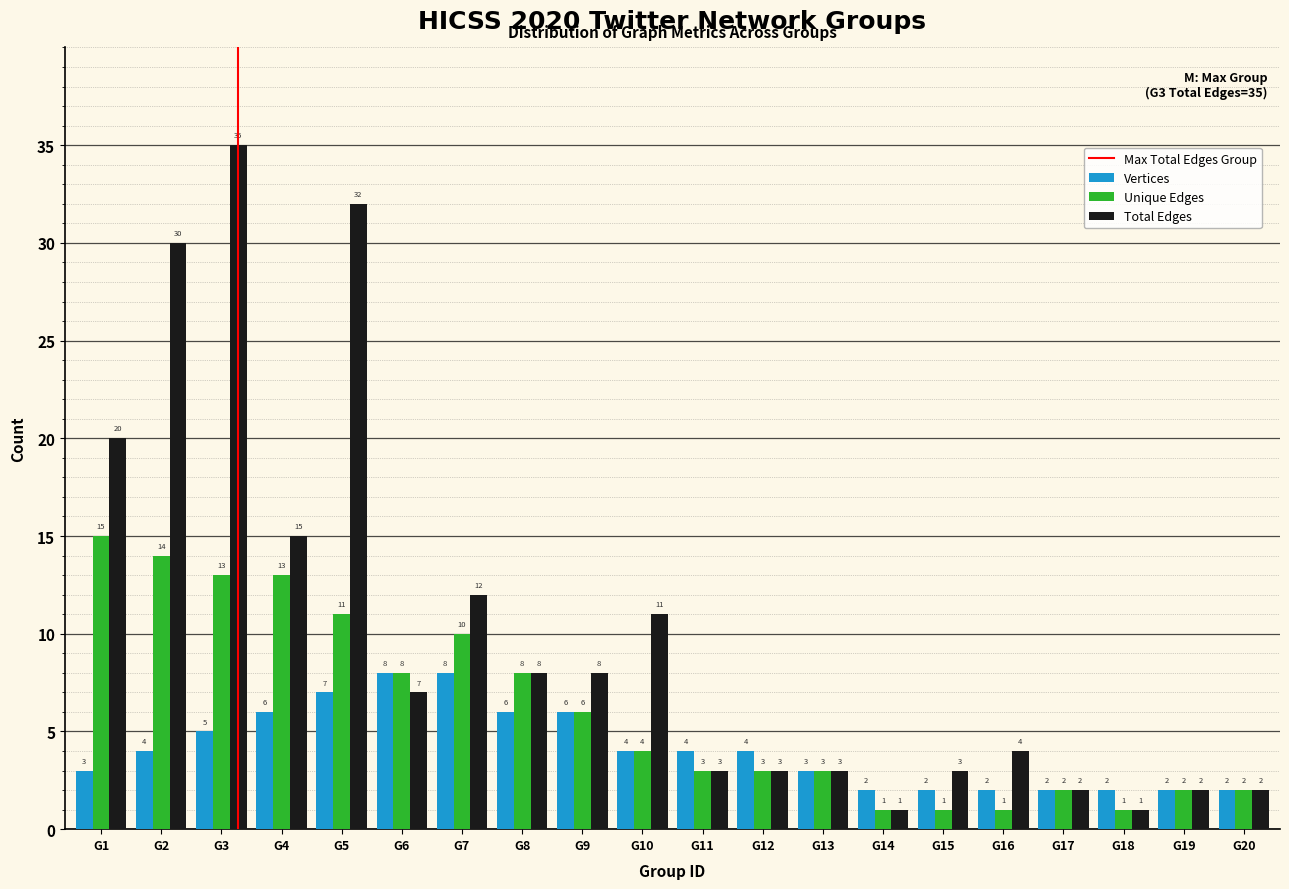

Reading right to left, extract all data points from this chart.

Vertices: G20=2	G19=2	G18=2	G17=2	G16=2	G15=2	G14=2	G13=3	G12=4	G11=4	G10=4	G9=6	G8=6	G7=8	G6=8	G5=7	G4=6	G3=5	G2=4	G1=3
Unique Edges: G20=2	G19=2	G18=1	G17=2	G16=1	G15=1	G14=1	G13=3	G12=3	G11=3	G10=4	G9=6	G8=8	G7=10	G6=8	G5=11	G4=13	G3=13	G2=14	G1=15
Total Edges: G20=2	G19=2	G18=1	G17=2	G16=4	G15=3	G14=1	G13=3	G12=3	G11=3	G10=11	G9=8	G8=8	G7=12	G6=7	G5=32	G4=15	G3=35	G2=30	G1=20